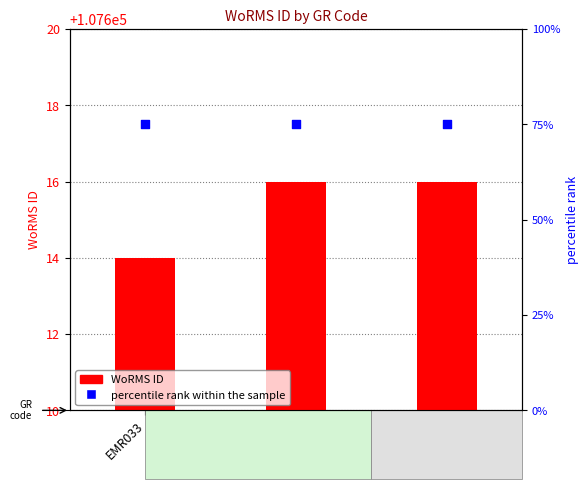

Which series contains the lowest Y value?

percentile rank within the sample